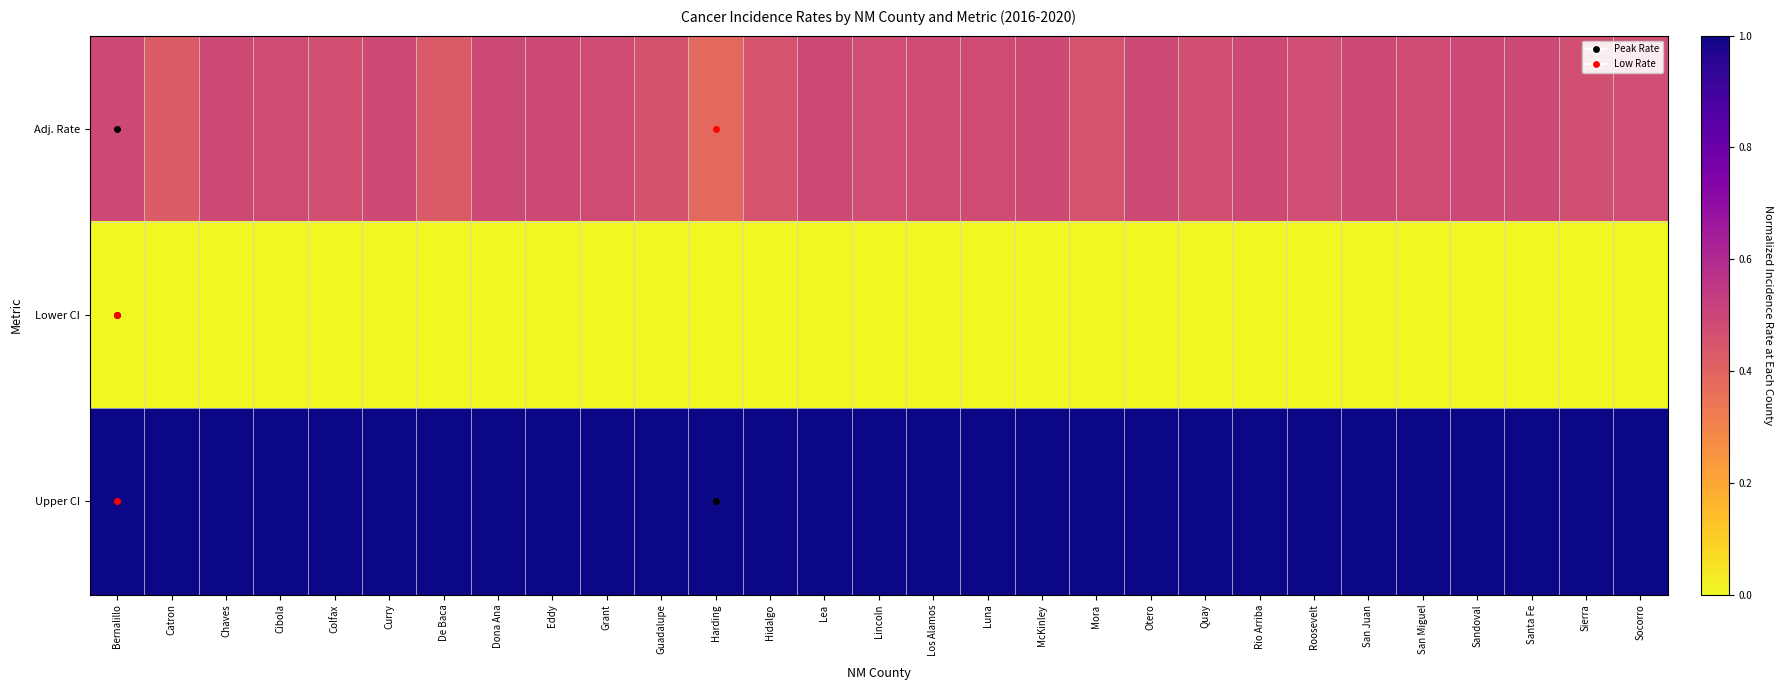

What is the greatest value displayed?

1.0